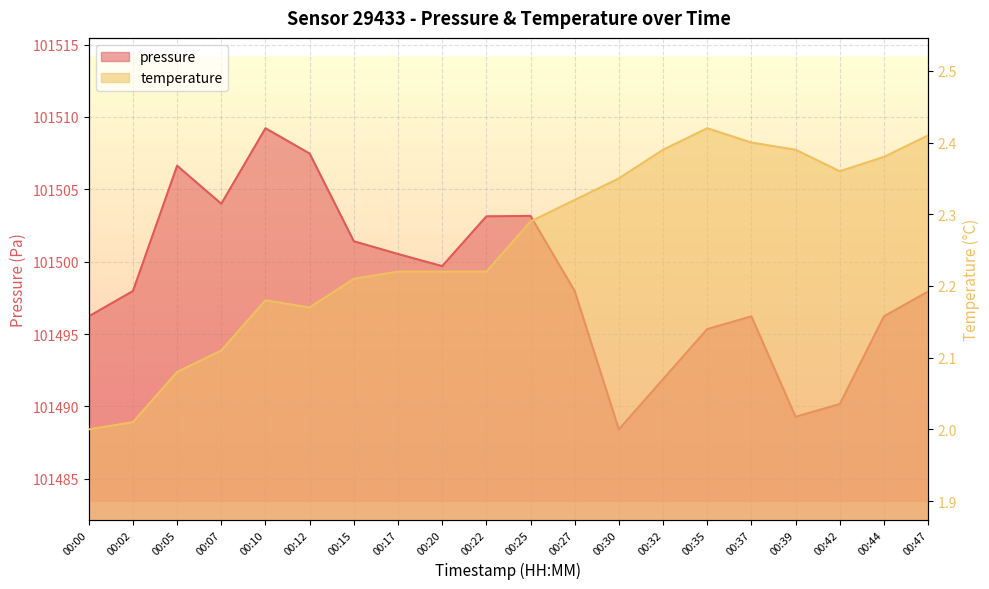

True or false: pressure and temperature cross at least once.

False